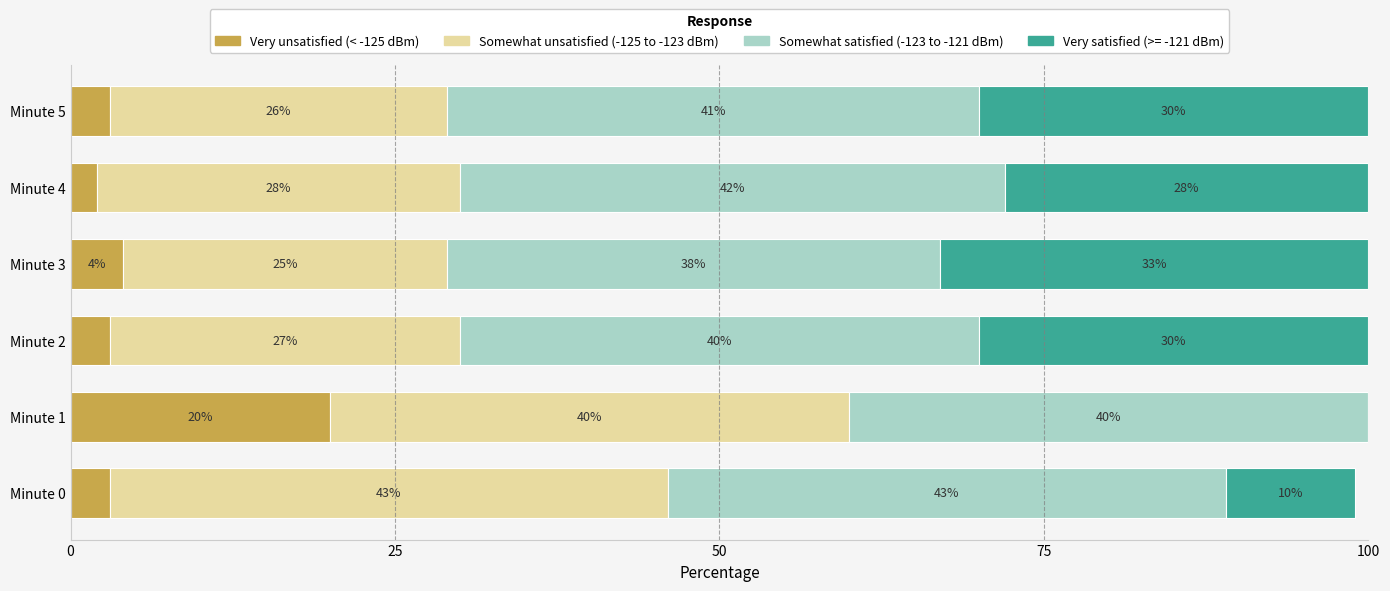

What is the total value across all series at Minute 4?

100